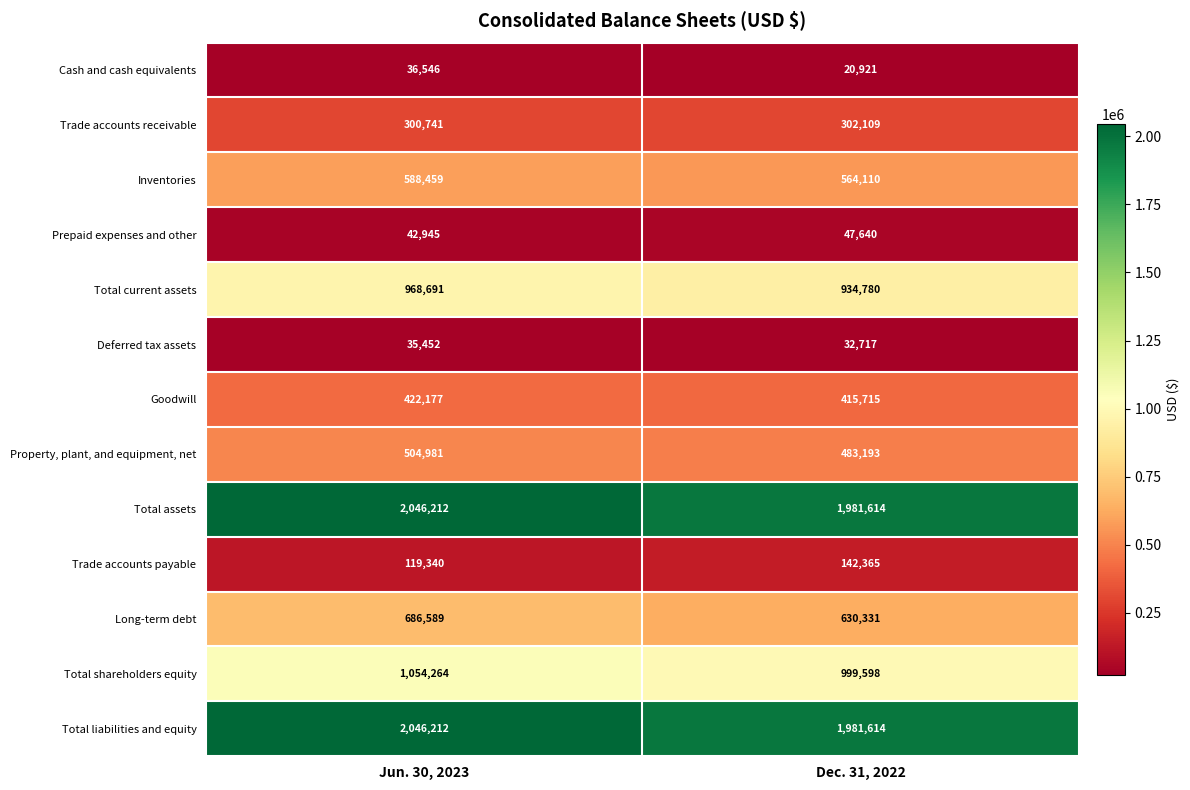

True or false: Total assets has a value of 3213001 at Jun. 30, 2023.

False